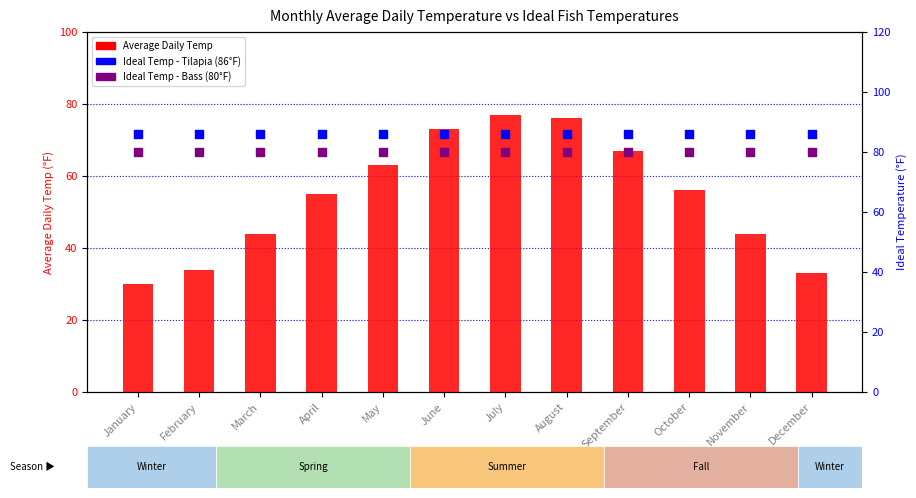

Which series contains the highest Y value?

Ideal Temp (Tilapia)